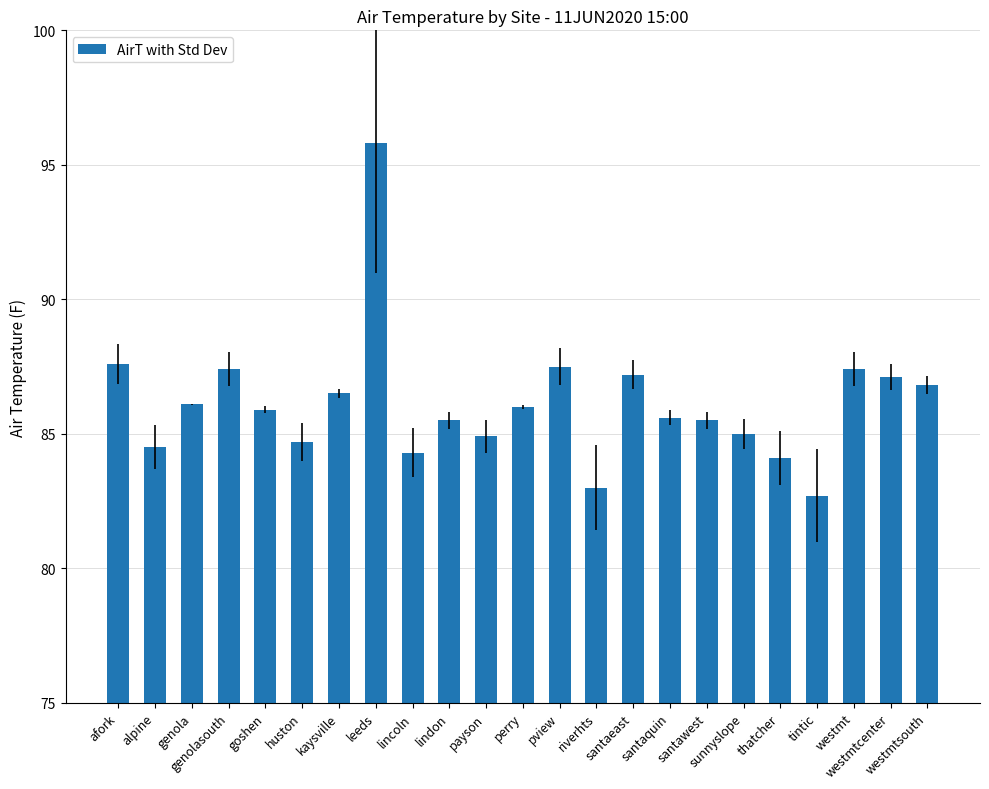

Count the number of categories in the chart.

23